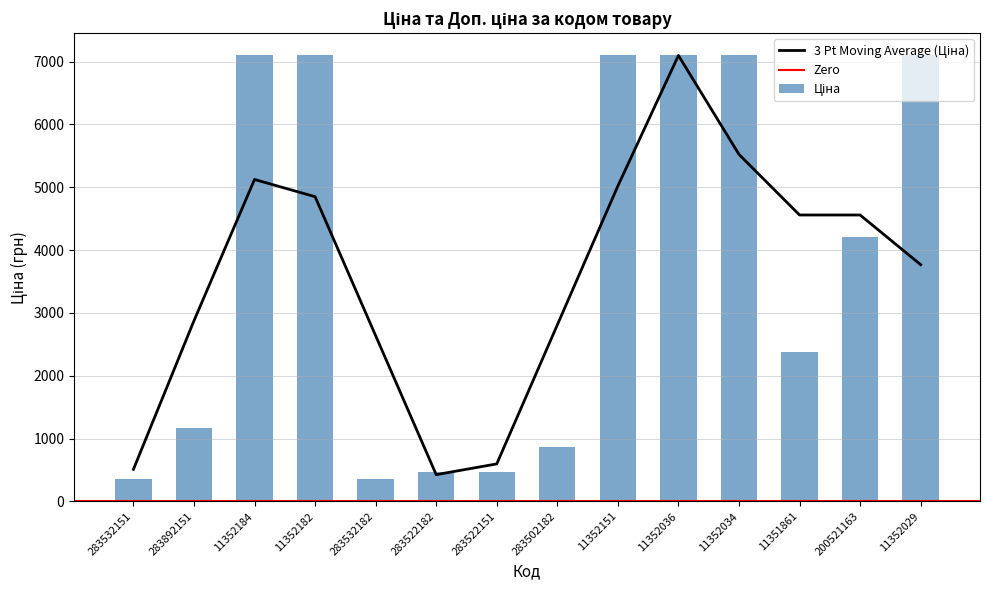

Reading left to right, transcribe all the data shown in this chart.

283532151=352.2	283892151=1174.7	11352184=7098.8	11352182=7098.8	283532182=352.2	283522182=460.8	283522151=460.8	283502182=865.9	11352151=7098.8	11352036=7098.8	11352034=7098.8	11351861=2372.4	200521163=4204.8	11352029=7098.8